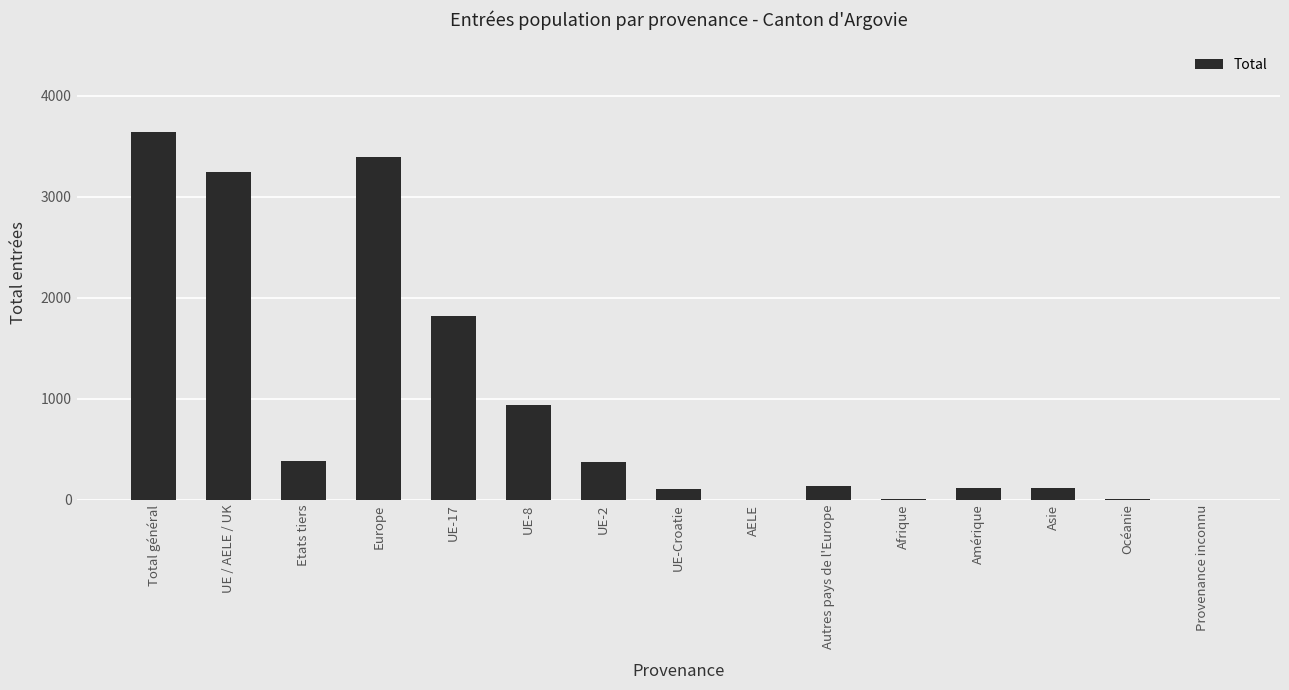

Where is the data nearest to the value 1818?

UE-17